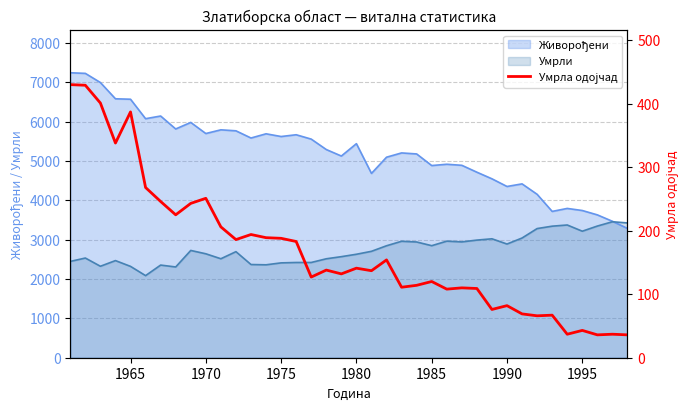

True or false: Умрли has a value of 2848 at 1985.

True